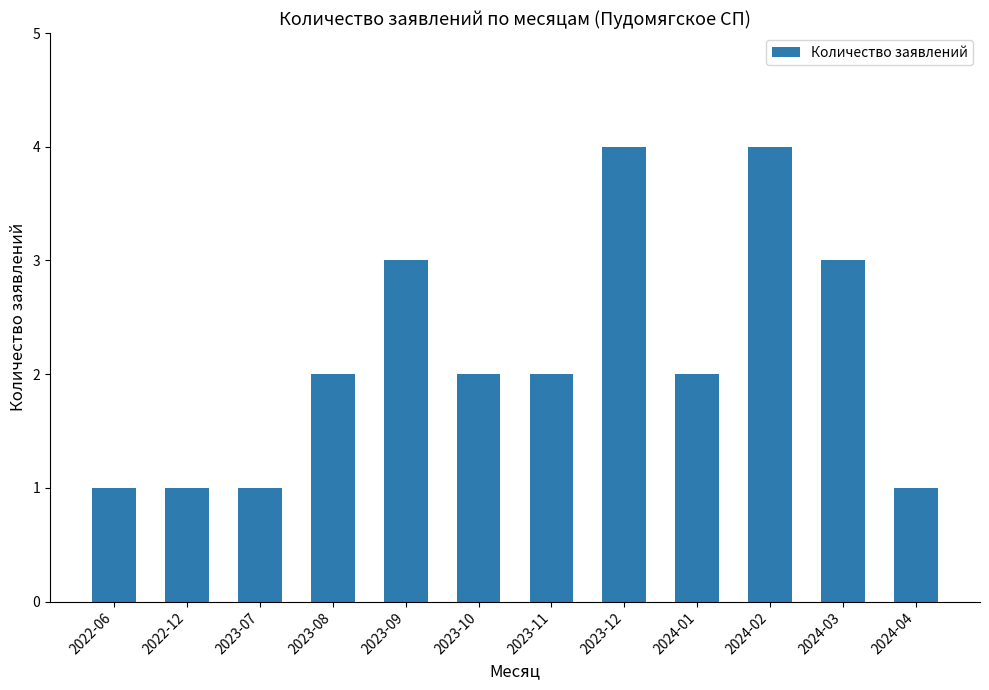

What is the greatest value displayed?

4